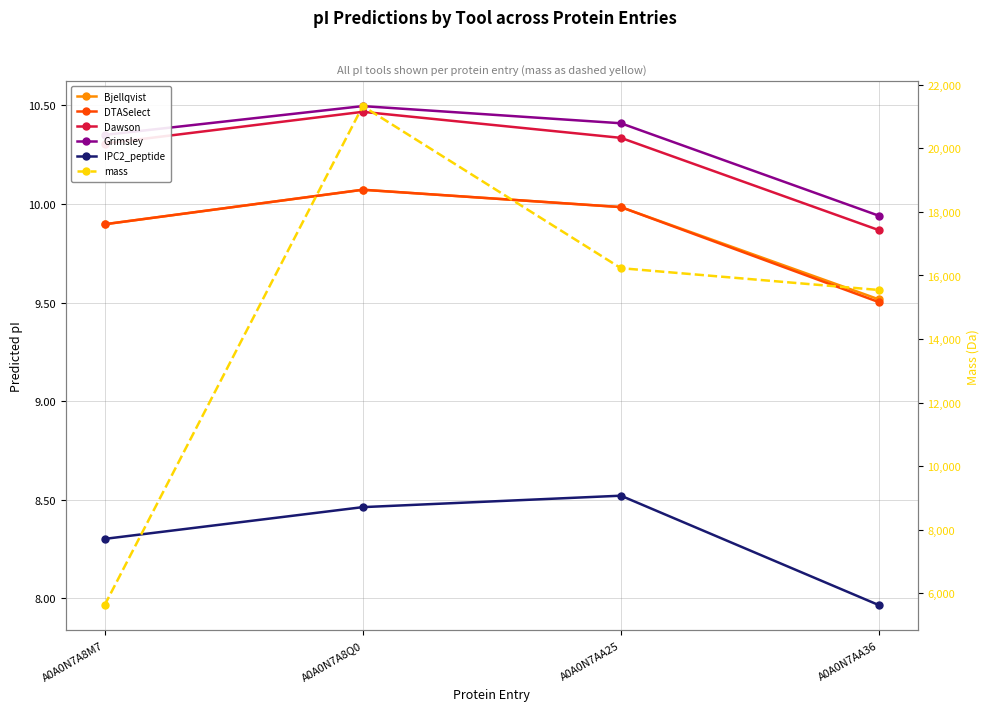

Between A0A0N7AA36 and A0A0N7AA25, which is larger?

A0A0N7AA25